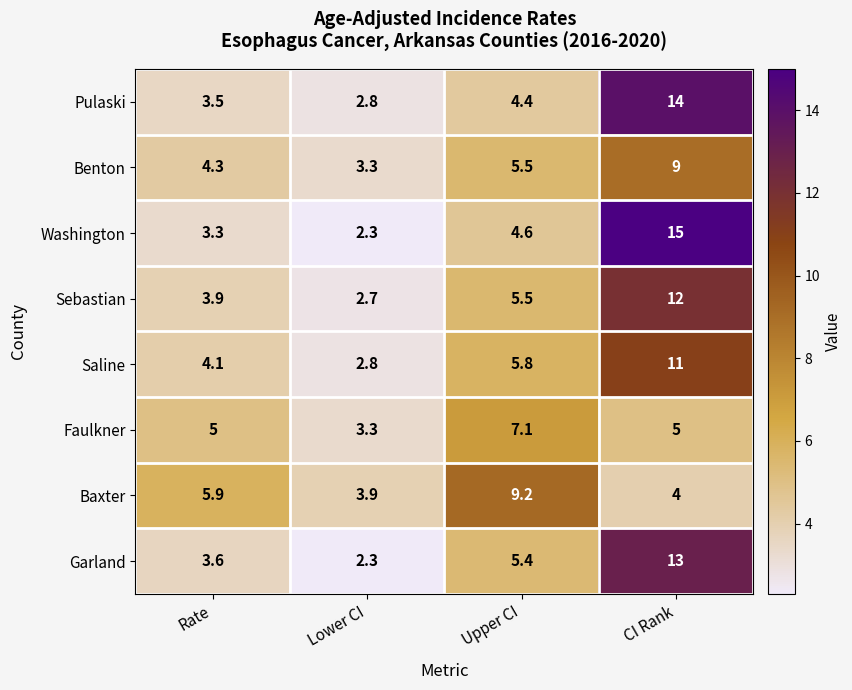

What is the difference between the Benton values at Rate and Lower CI?

1.0